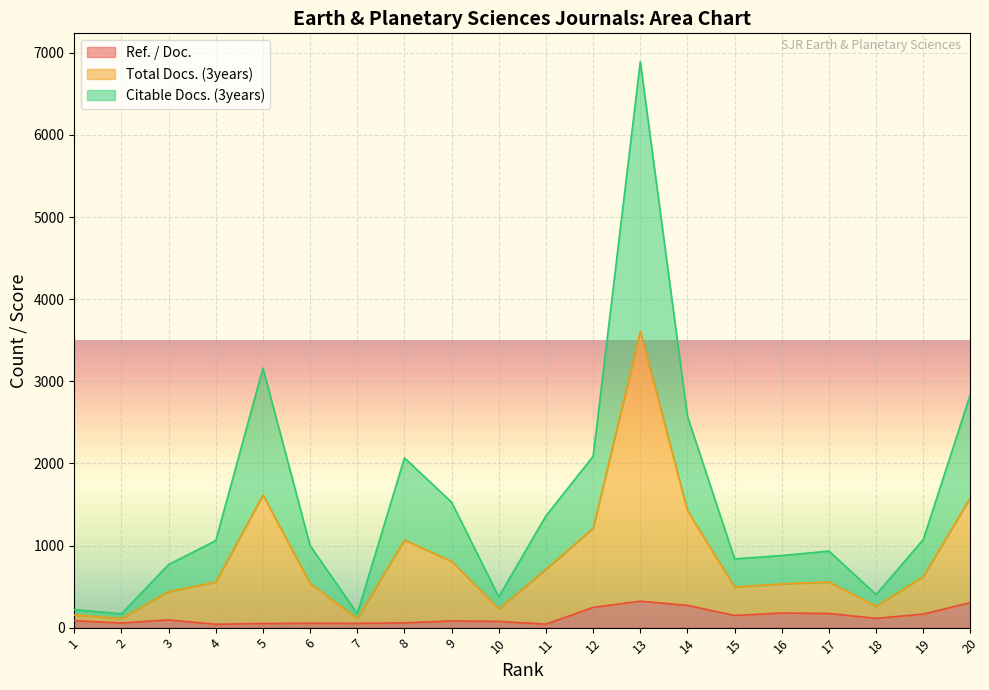

Which label corresponds to the largest value in the chart?

13